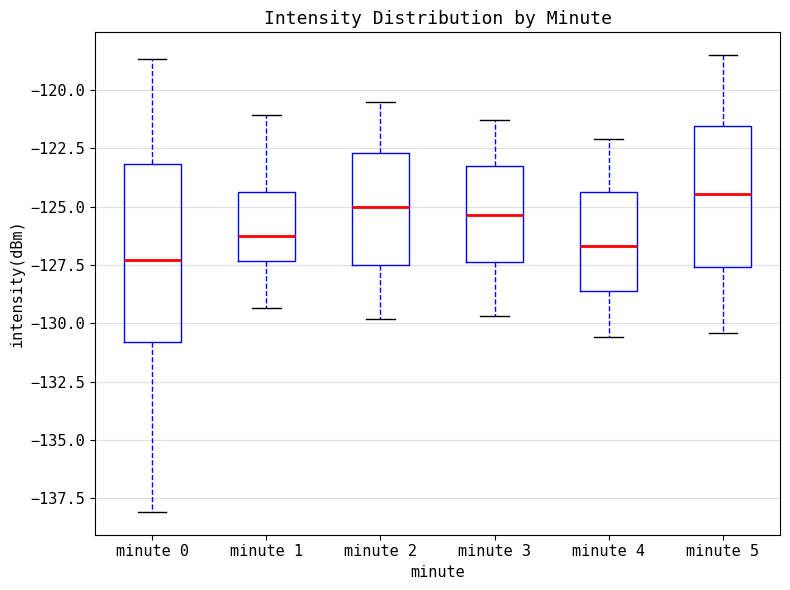

Which box's median line is the highest?

minute 5